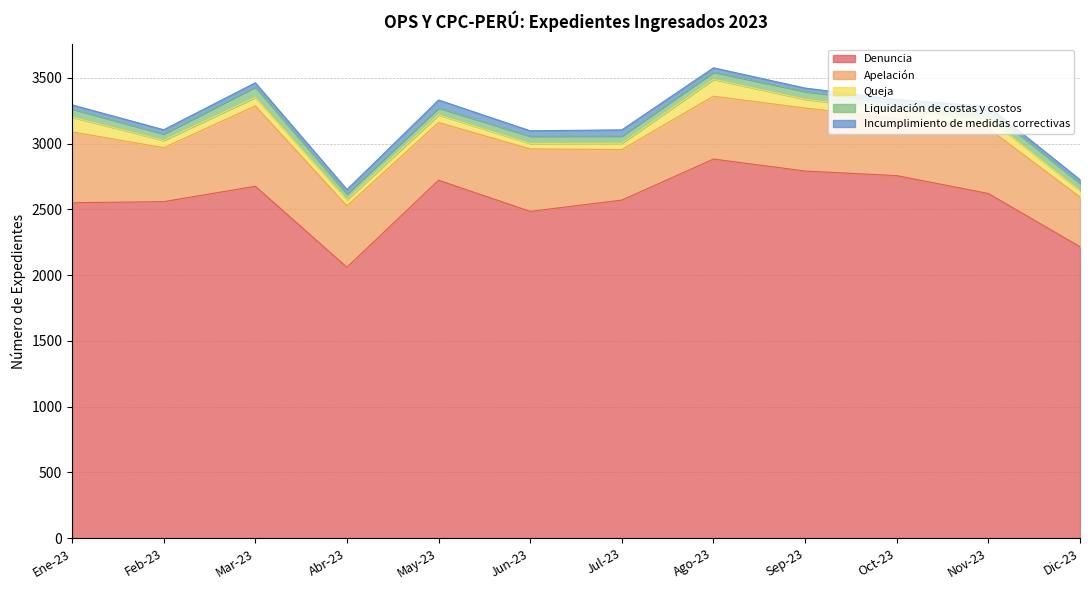

Reading right to left, transcribe all the data shown in this chart.

Denuncia: 2215	2620	2756	2791	2882	2570	2484	2721	2059	2675	2558	2550
Apelación: 378	495	434	479	478	384	475	439	467	611	410	539
Queja: 49	77	63	67	128	48	42	58	47	65	56	112
Liquidación de costas y costos: 55	65	53	59	55	55	55	53	44	79	49	62
Incumplimiento de medidas correctivas: 28	25	29	26	33	47	41	60	33	32	32	31